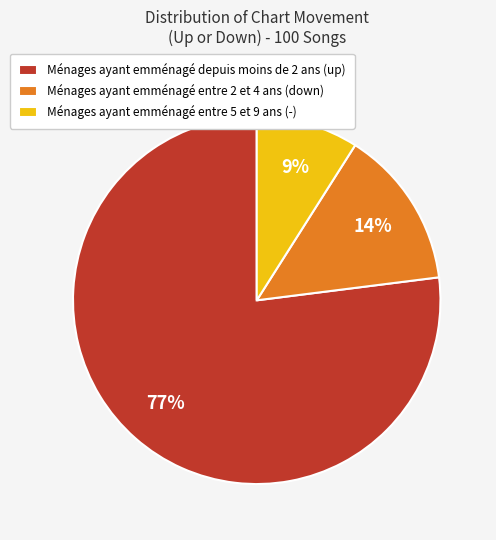

To the nearest percent, what is the average slice percentage?

33%